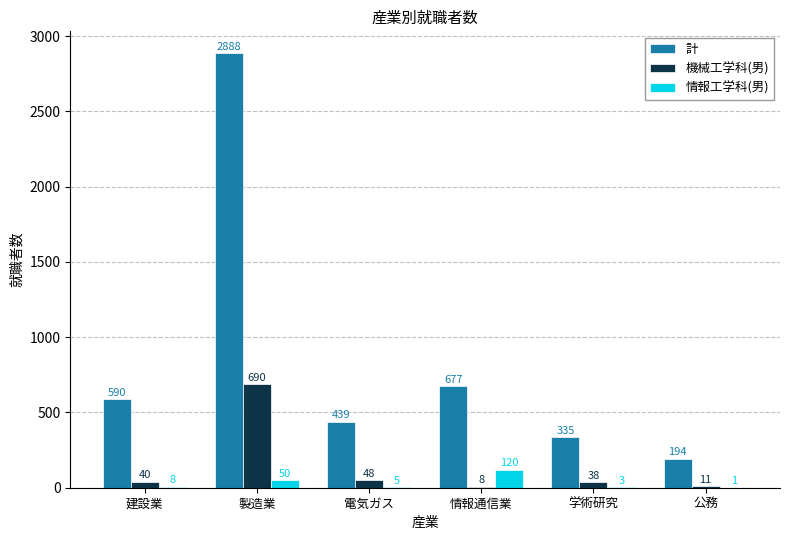

What is the average value of the 機械工学科(男) series?

139